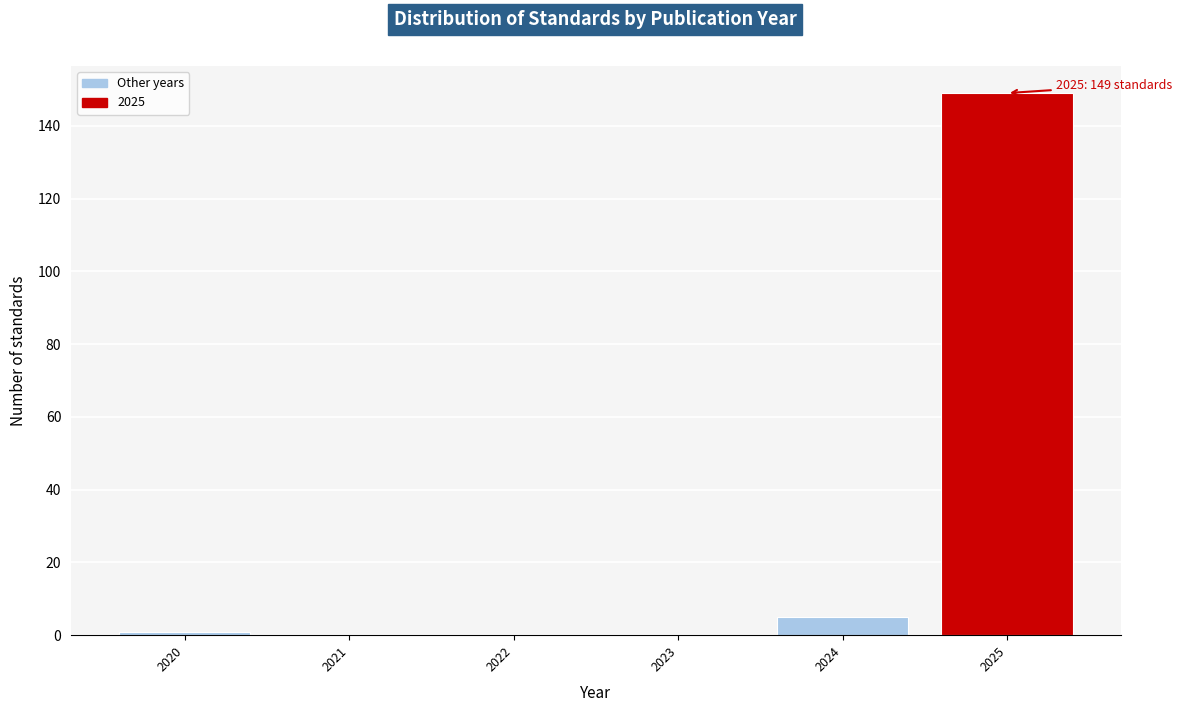

Which range on the x-axis has the tallest bar?

2024.5 to 2025.5